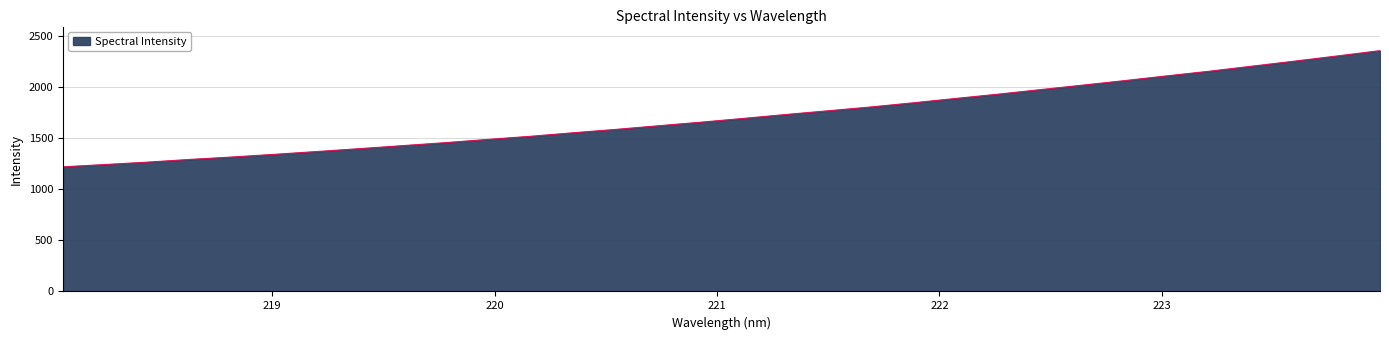

How many lines are shown in the chart?

1